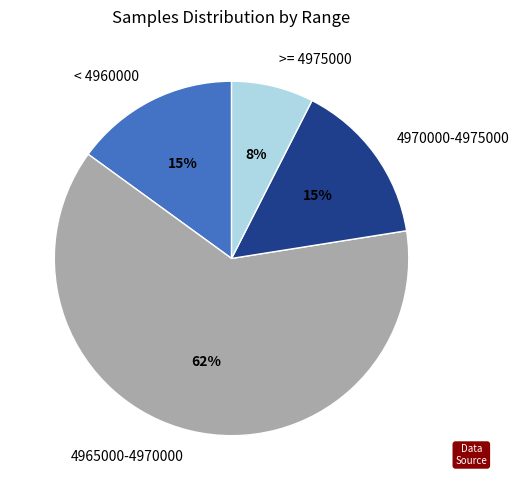

Is it true that >= 4975000 is 1% of the pie?

False